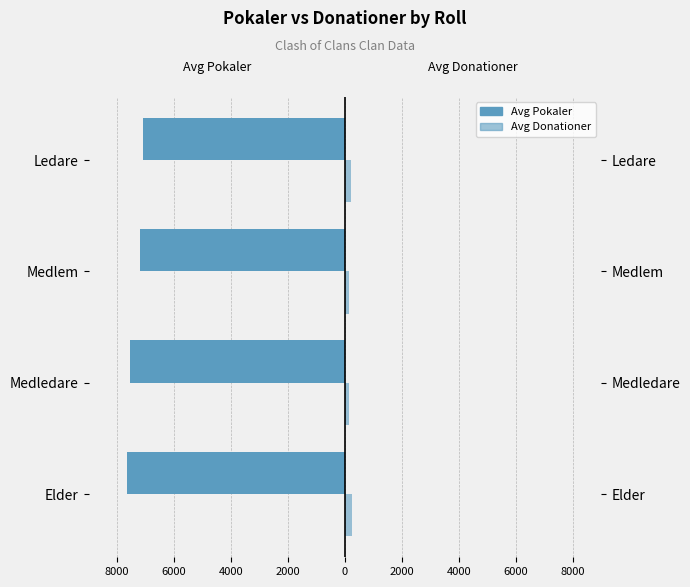

What are all the series names shown in the legend?

Avg Pokaler, Avg Donationer